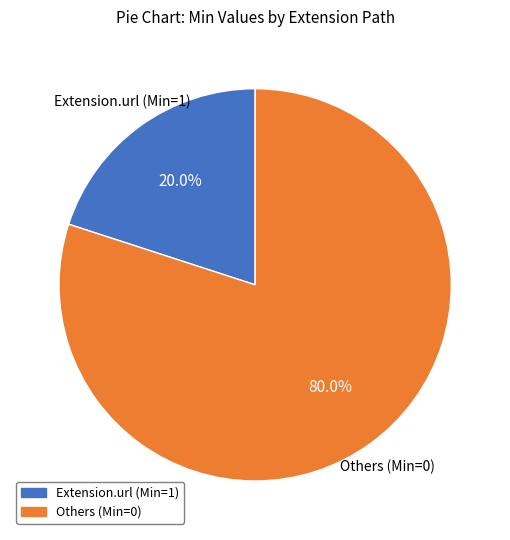

Count the number of slices in the pie.

2